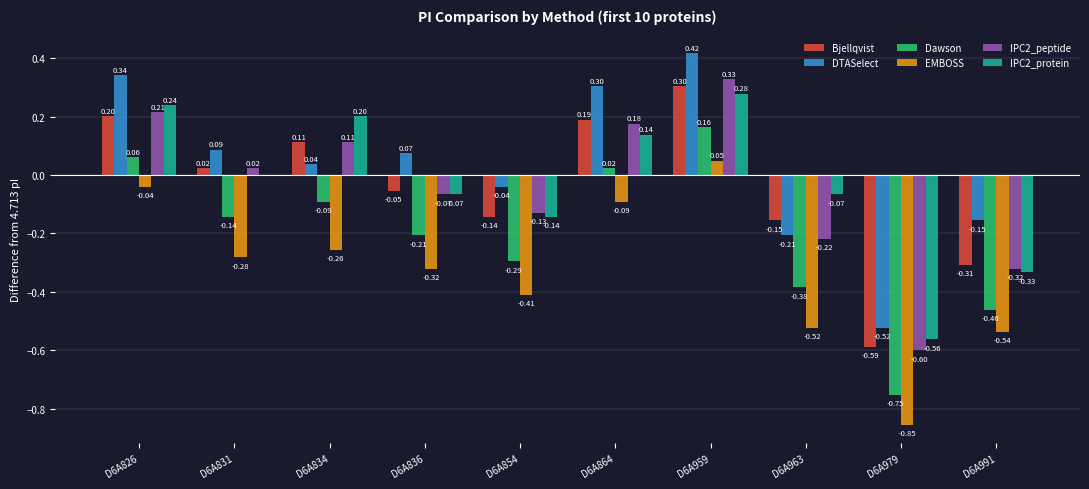

Is the value of IPC2_protein at D6A959 greater than the value of EMBOSS at D6A959?

Yes